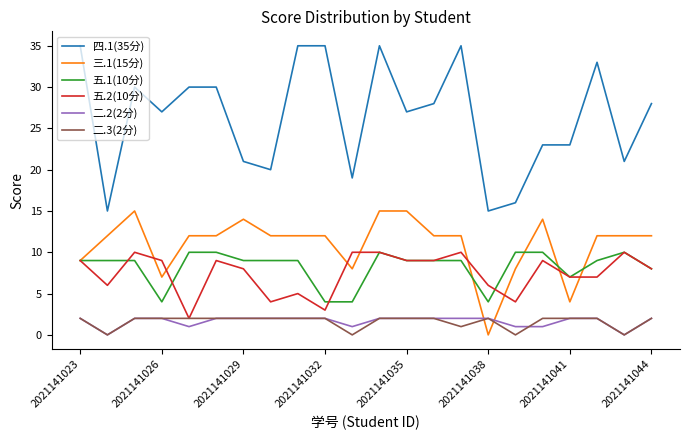

Does the chart have visible grid lines?

No